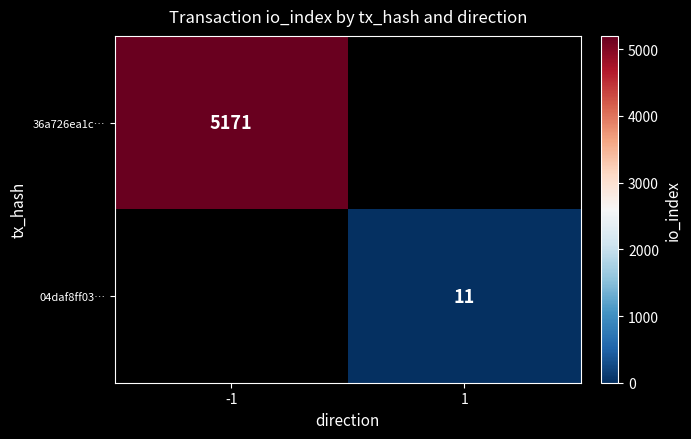

True or false: 36a726ea1c… has a value of 2203.5 at -1.

False